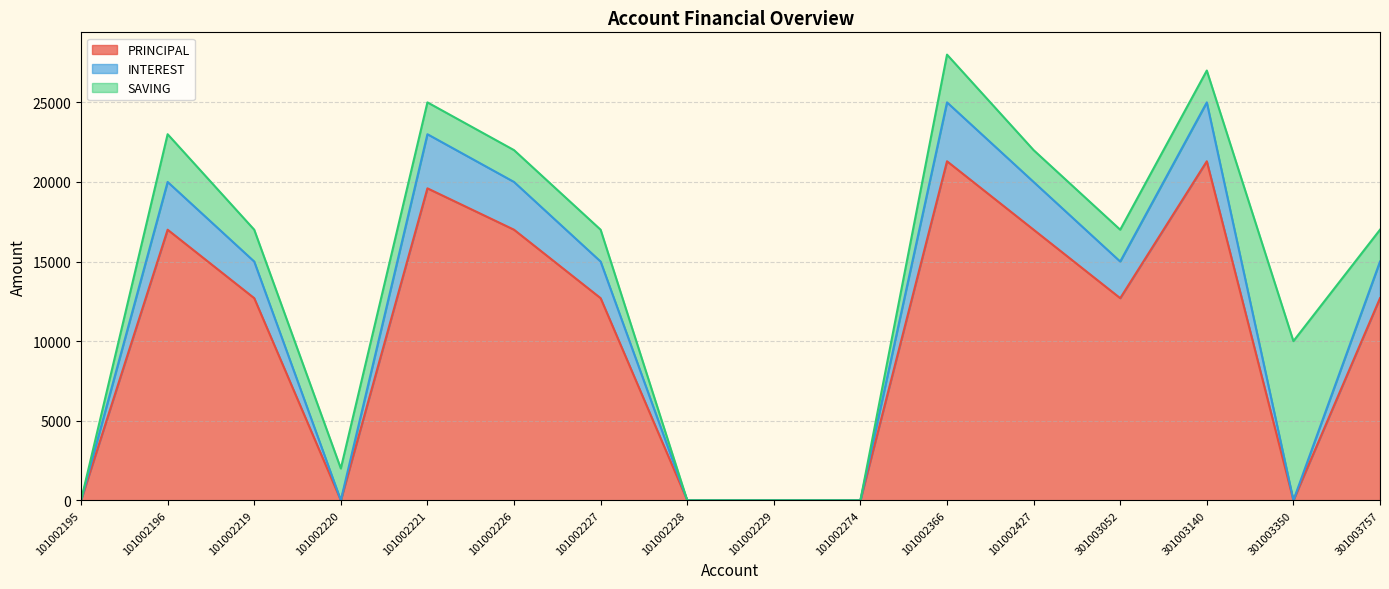

What is the total value across all series at 101002219?

17000